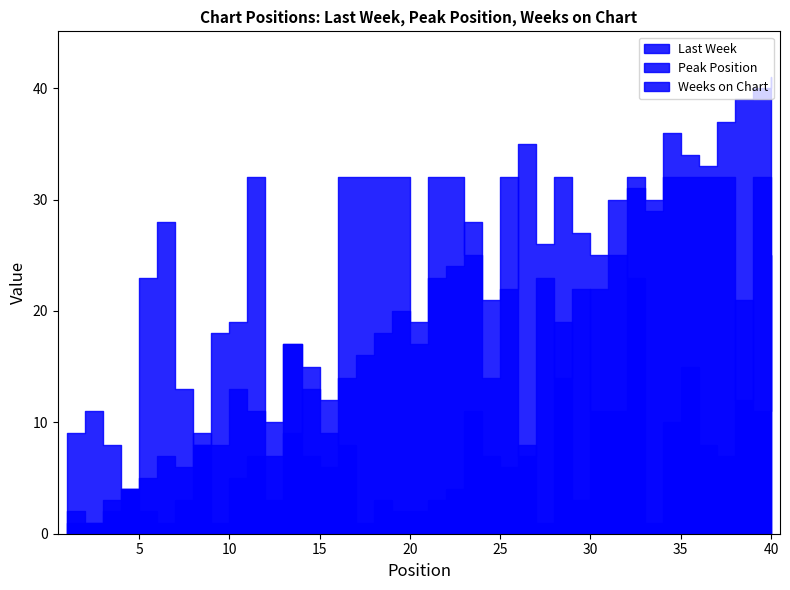

In Weeks on Chart, how many points are lower than both neighbors (excluding endpoints)?

10